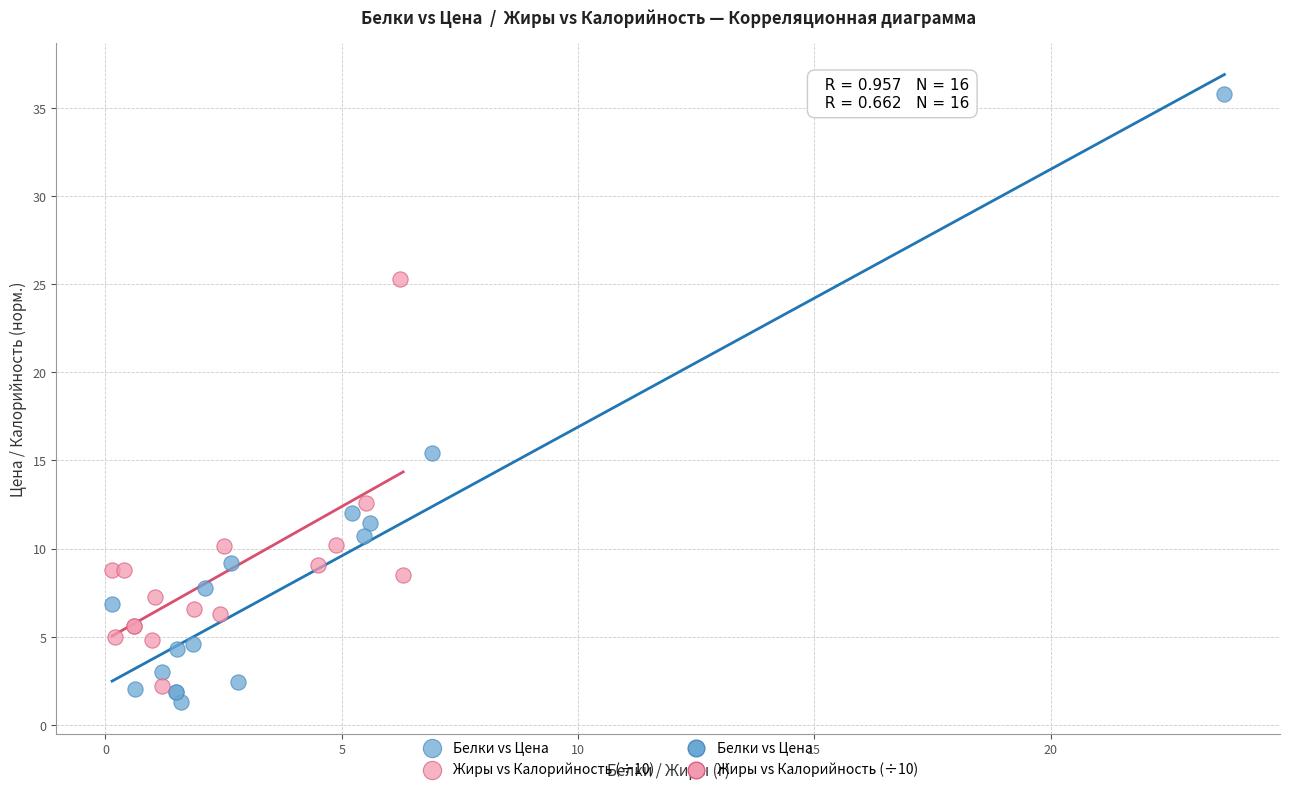

Which series reaches the maximum Y coordinate?

Белки vs Цена